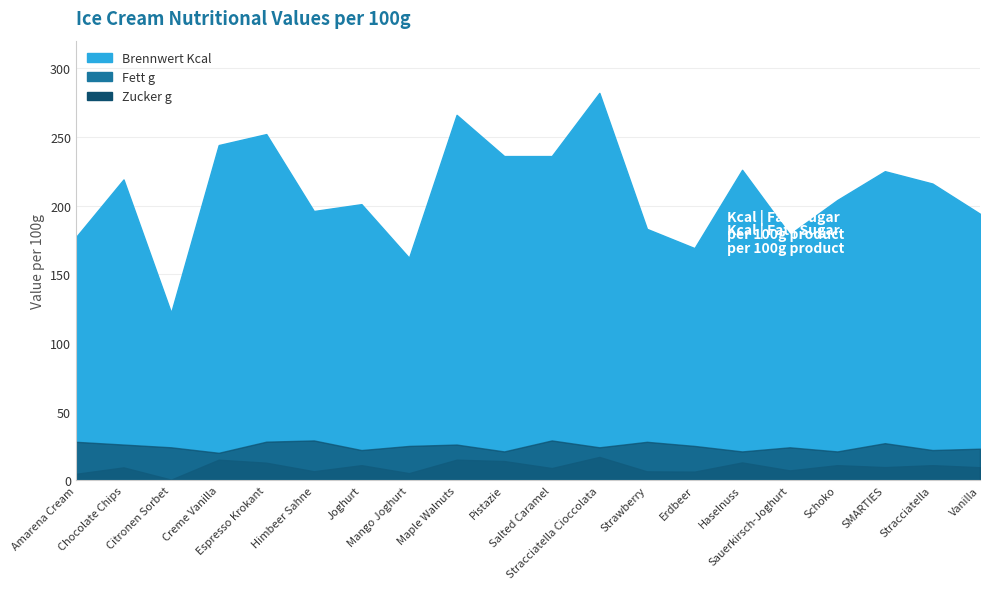

In Zucker g, how many points are higher than both neighbors (excluding endpoints)?

6